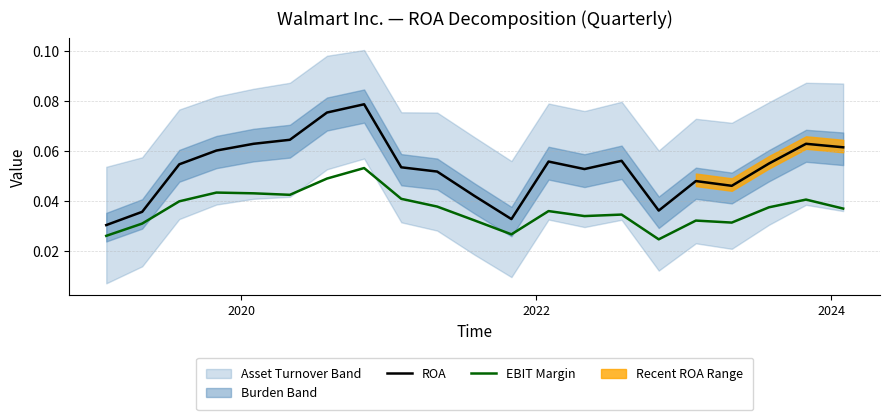

True or false: EBIT Margin and ROA intersect in this chart.

False